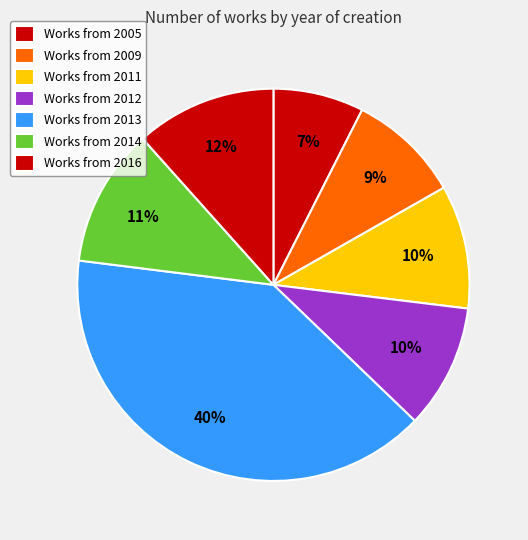

How many segments does this pie chart have?

7